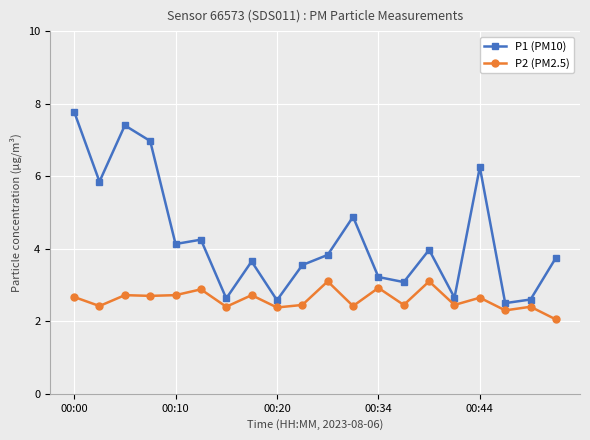

True or false: P2 (PM2.5) has more than 1 interior local peaks.

True